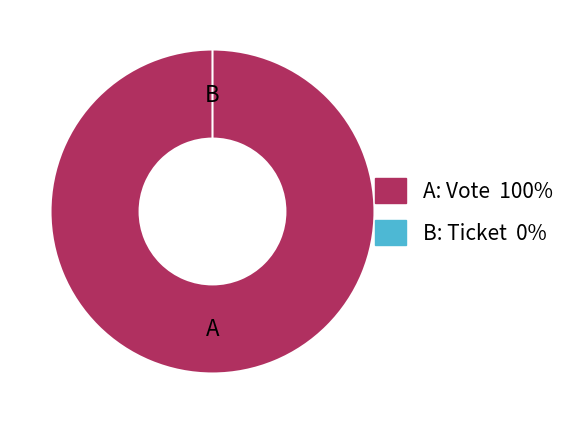

Is the sum of Ticket (io_index=0) and Vote (io_index=1) greater than half?

Yes